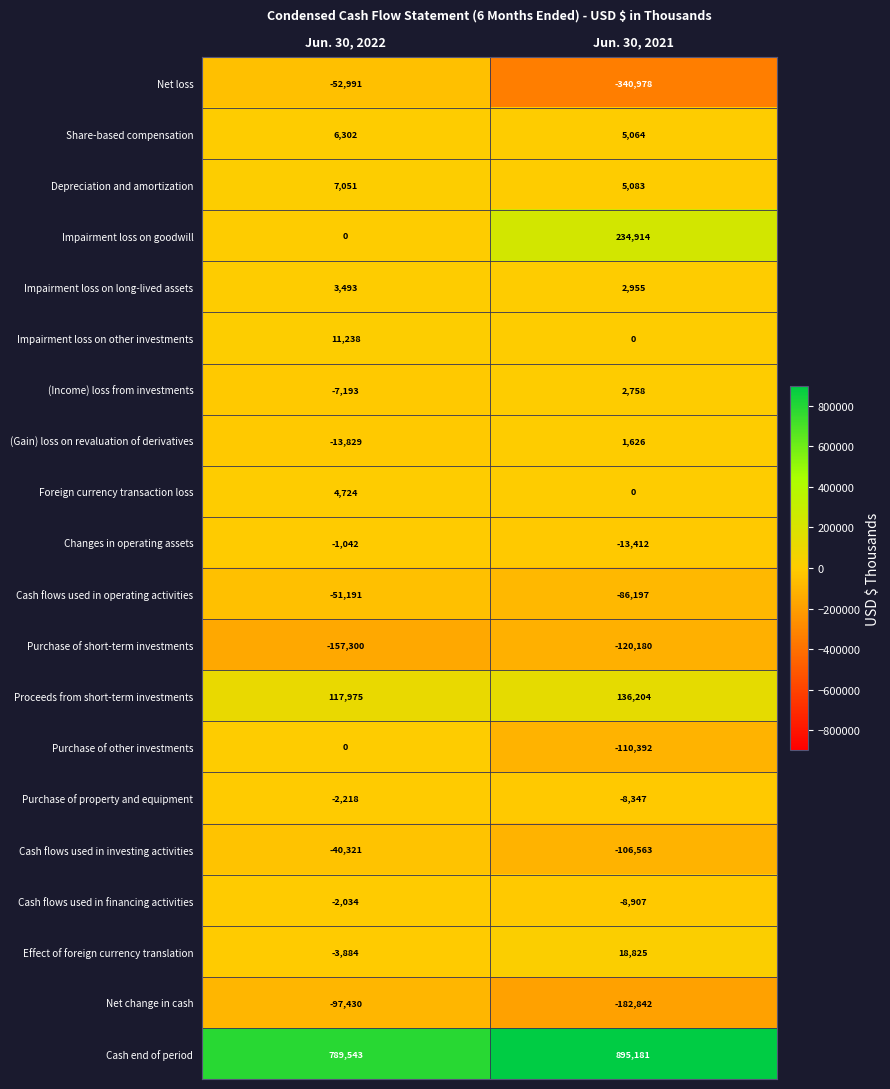

Which series has the largest total across all categories?

Cash end of period